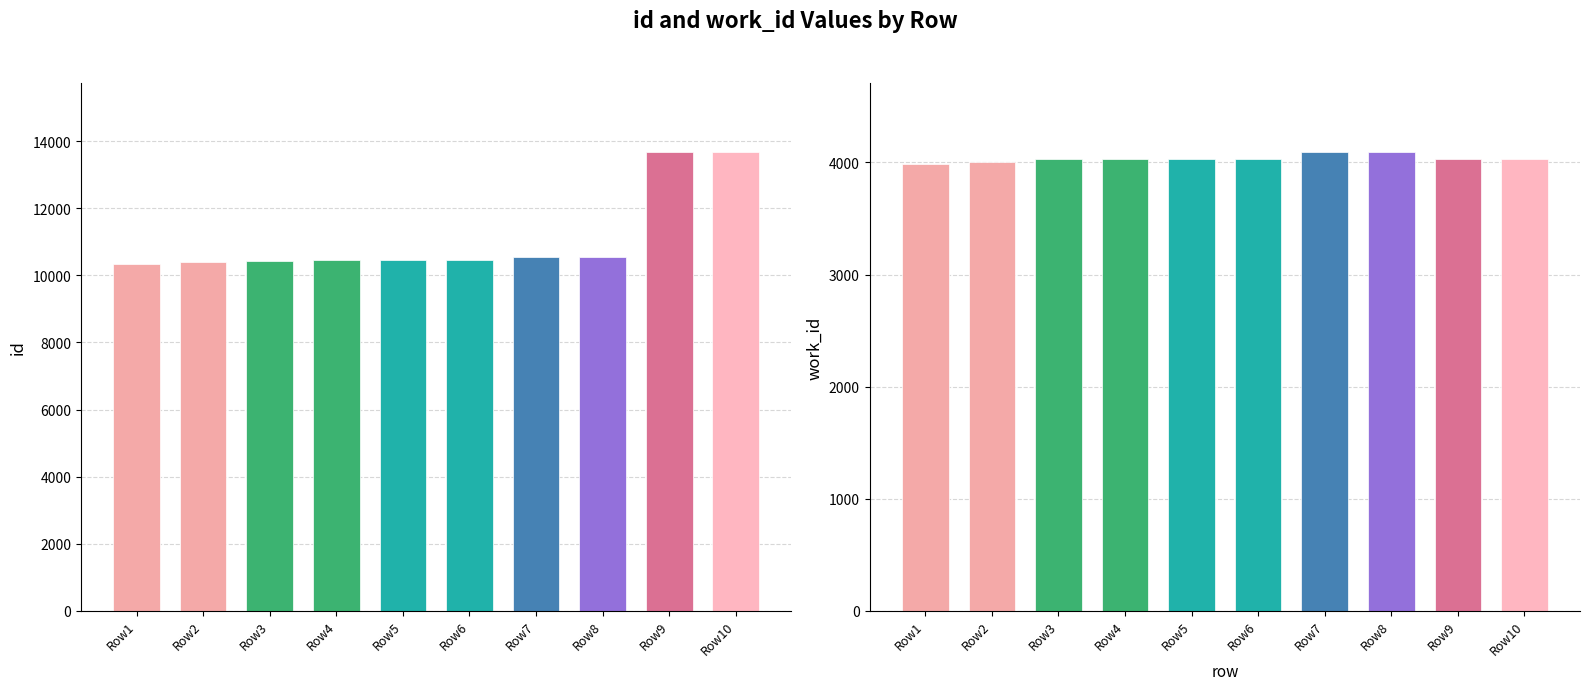

How many values in the id series are below 10450?

5